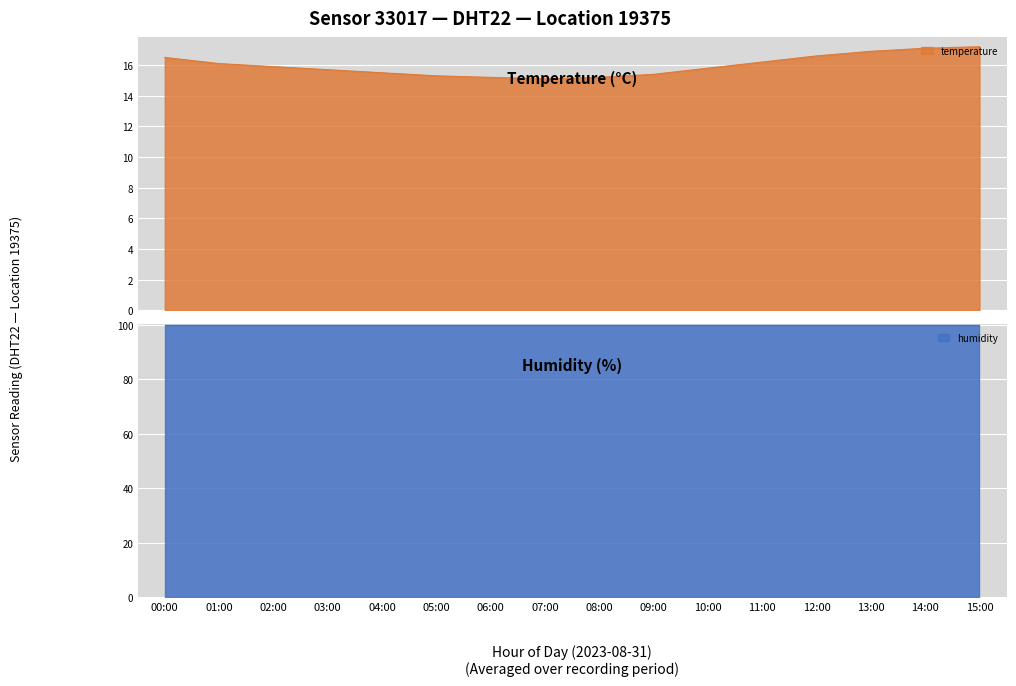

List the labels in order of value, smallest first.

07:00, 06:00, 08:00, 05:00, 09:00, 04:00, 03:00, 10:00, 02:00, 01:00, 11:00, 00:00, 12:00, 13:00, 14:00, 15:00